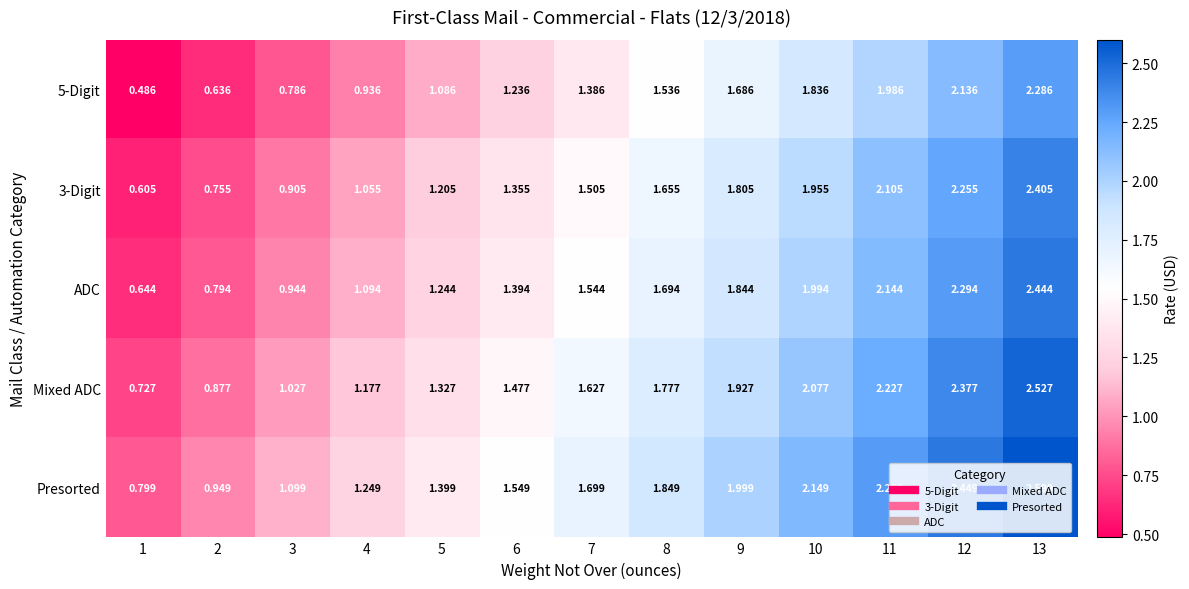

What is the total value across all series at 6?

7.0